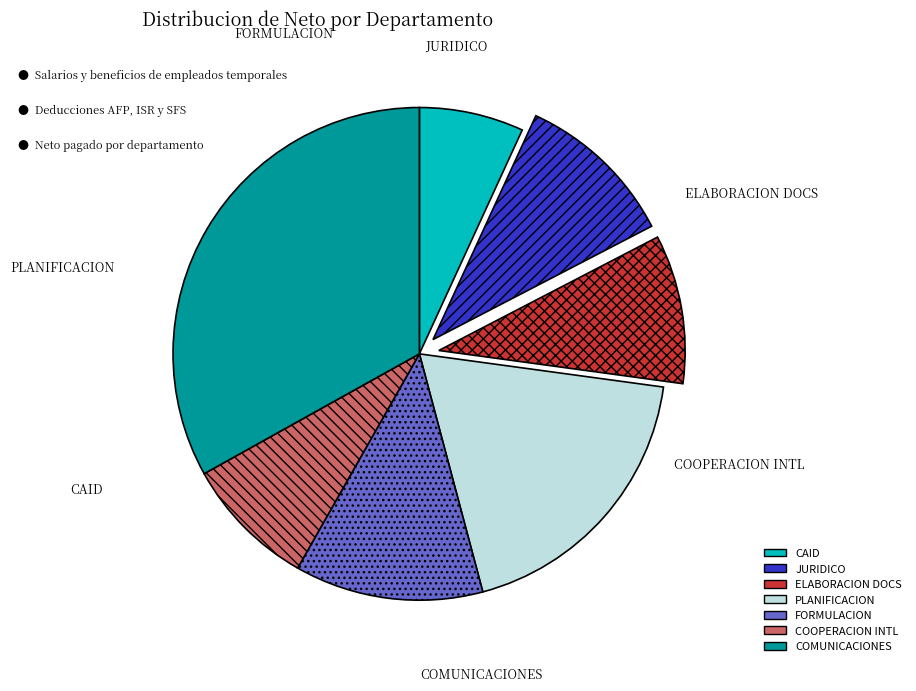

Is there a majority slice in this chart?

No